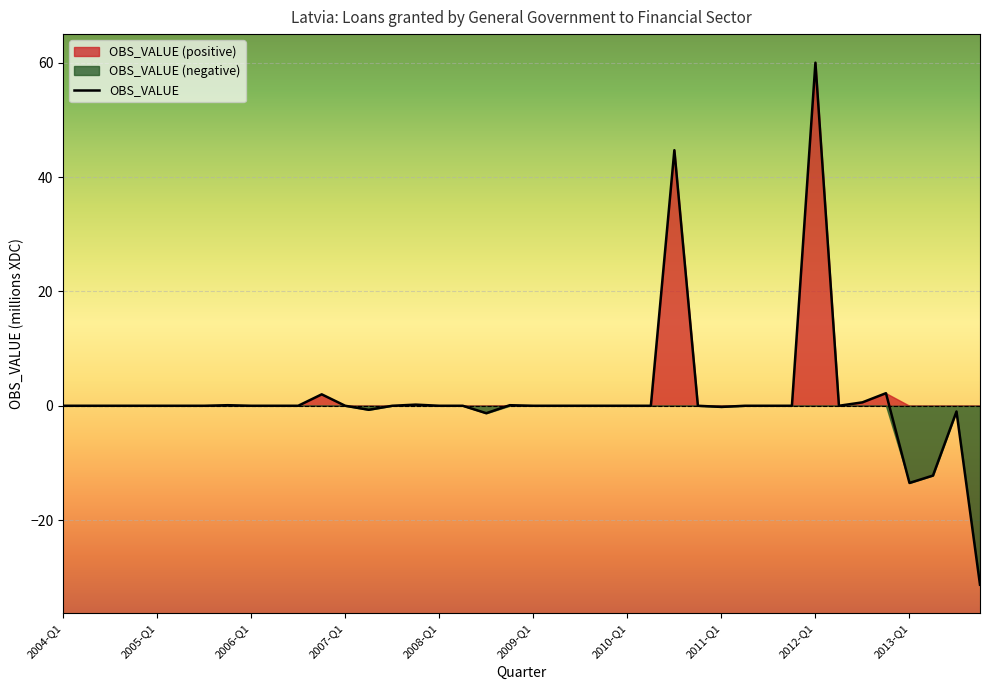

What is the lowest value of the OBS_VALUE series?

-31.3